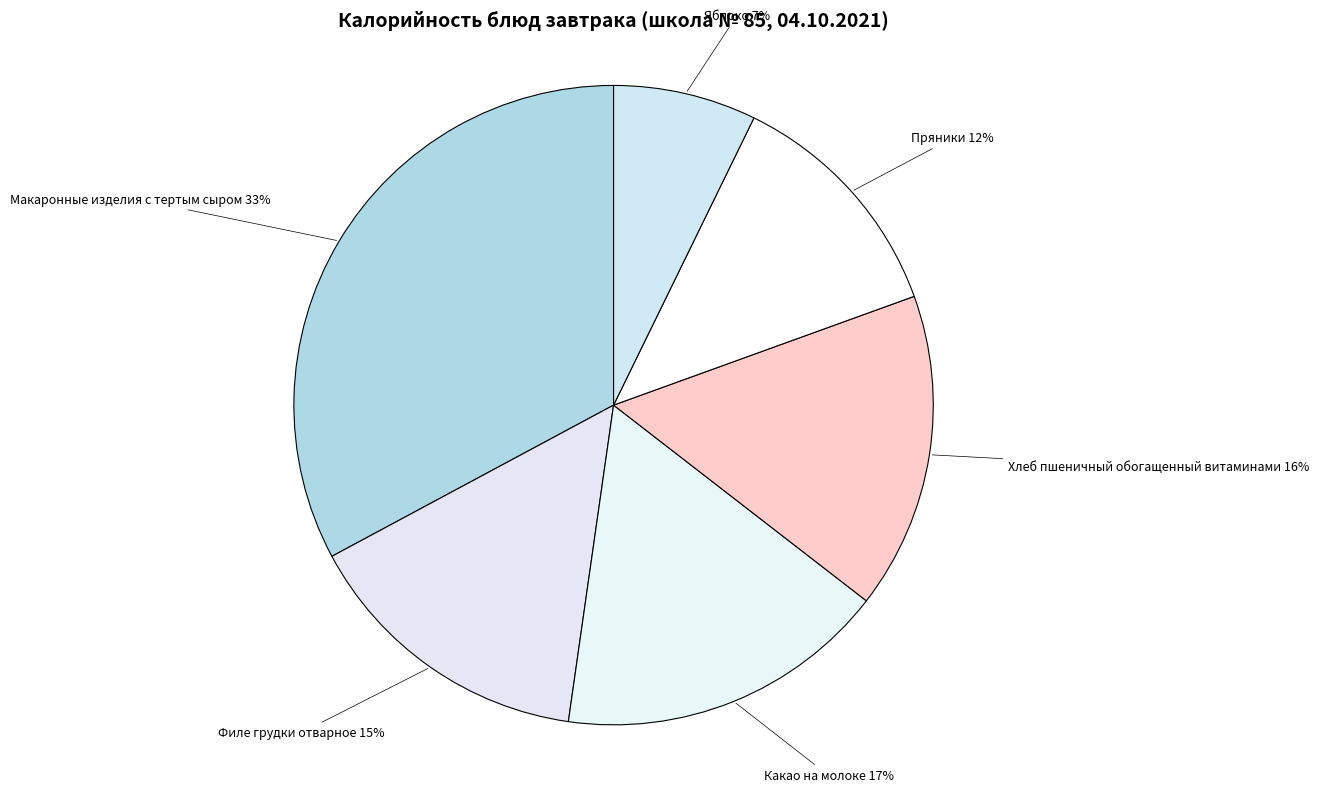

True or false: Филе грудки отварное accounts for 3% of the total.

False